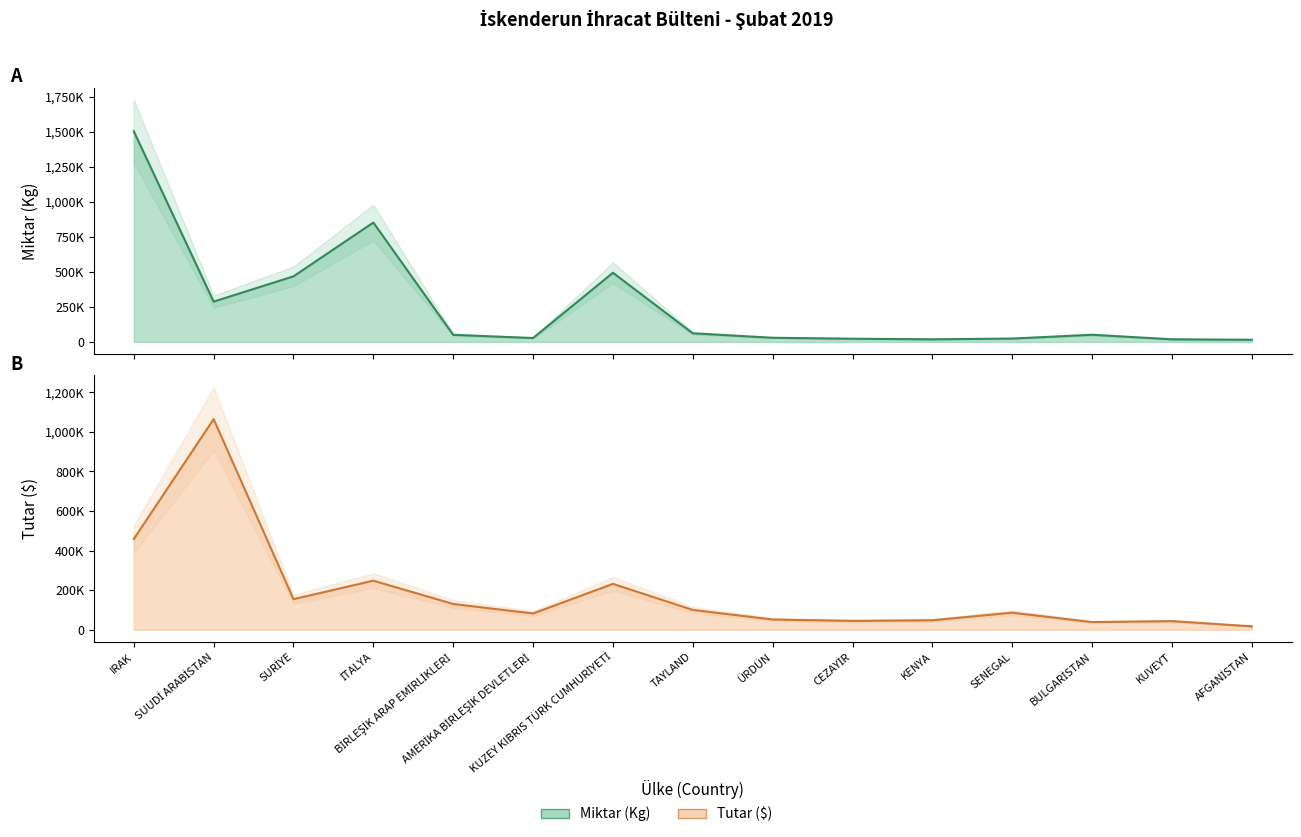

What is the minimum value for Kg (Miktar)?

15710.0